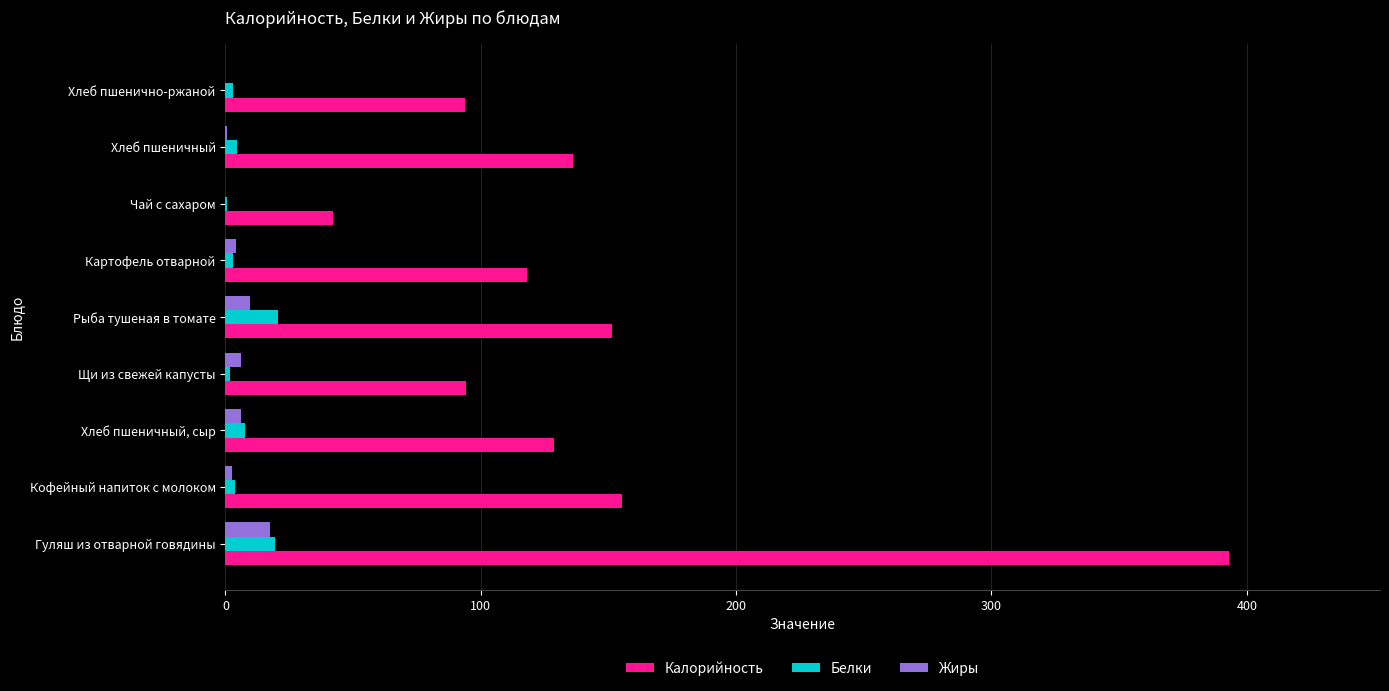

What is the greatest value displayed?

393.2